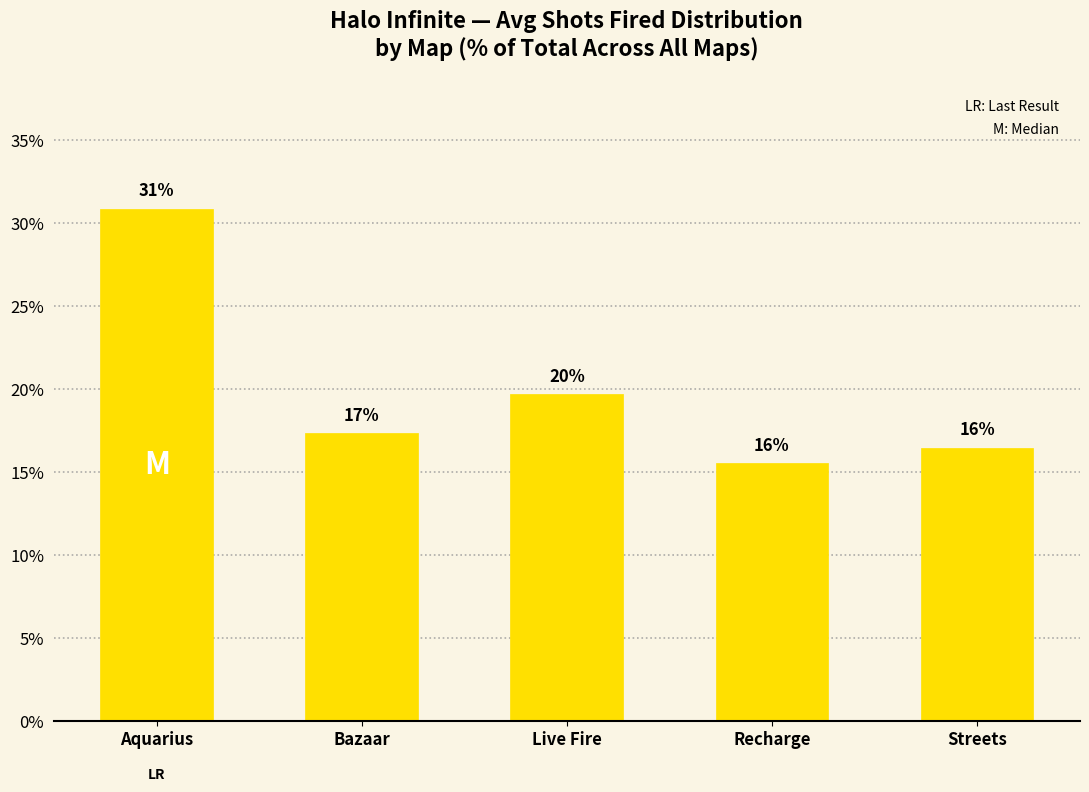

Does the chart contain any negative values?

No